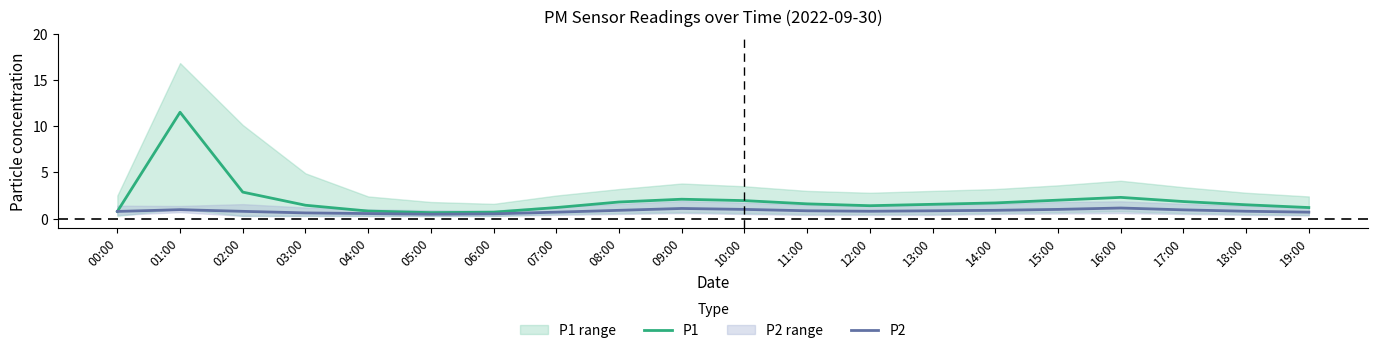

How many data points does each series have?

20